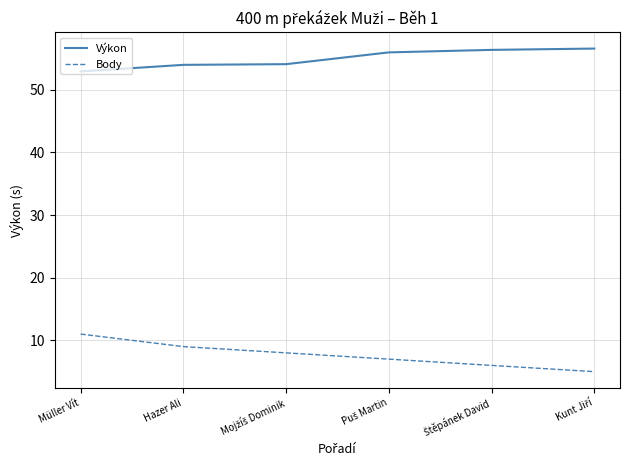

Rank the series by their average value, from highest to lowest.

Výkon, Body